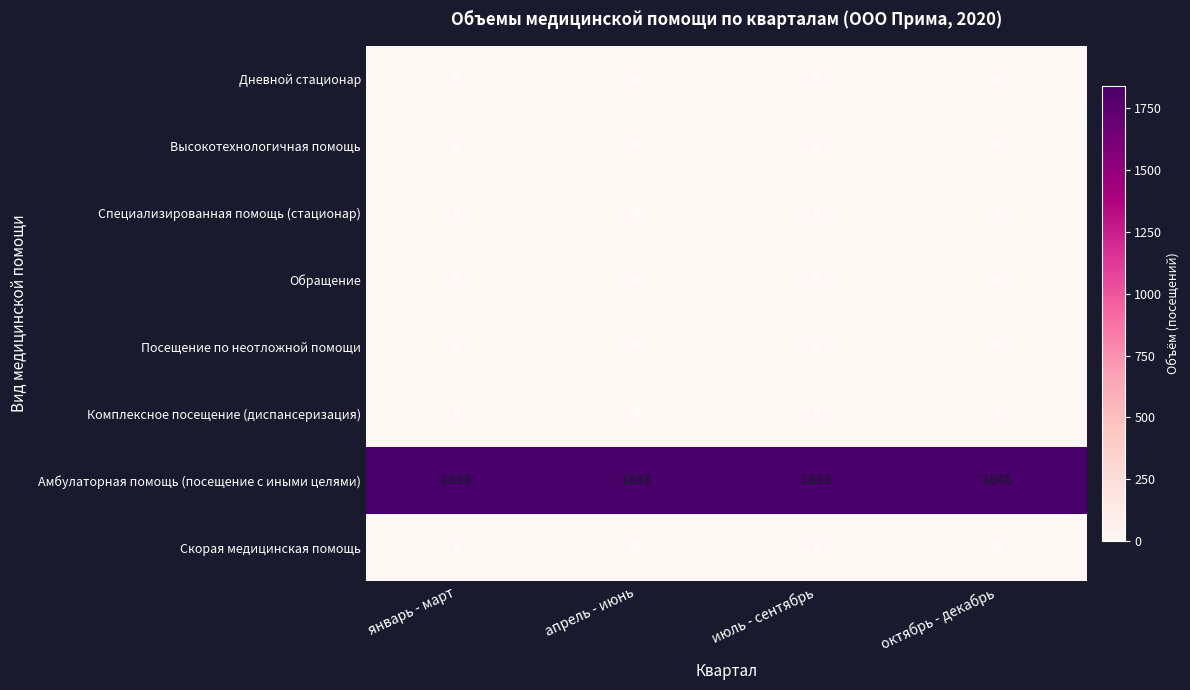

What is the difference between the maximum and minimum values in the Амбулаторная помощь (посещение с иными целями) series?

8